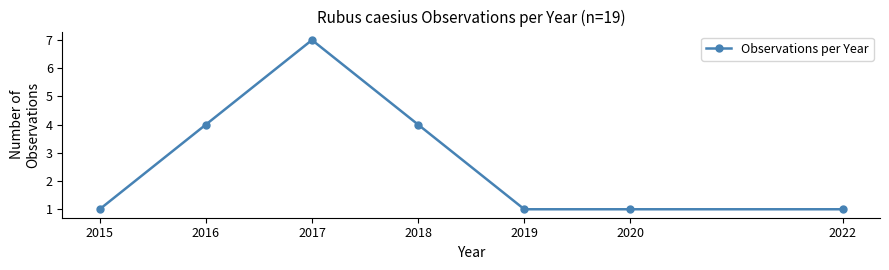

Which label corresponds to the largest value in the chart?

2017